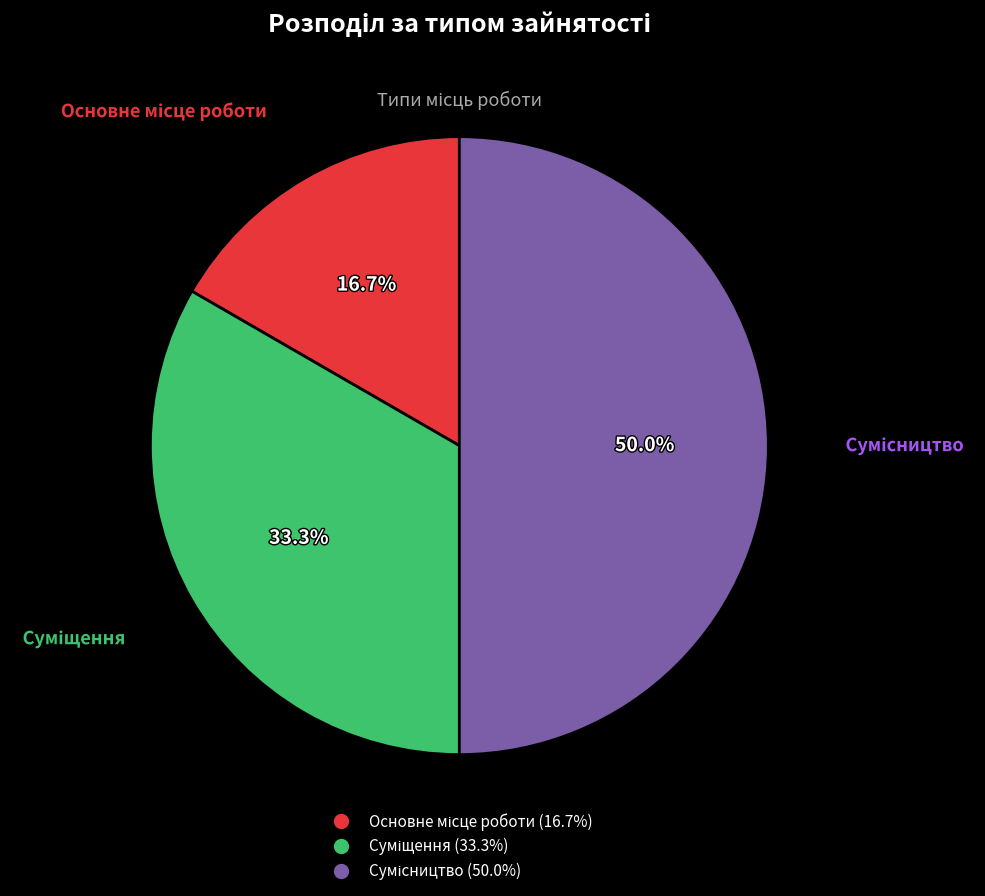

To the nearest percent, what is the average slice percentage?

33%